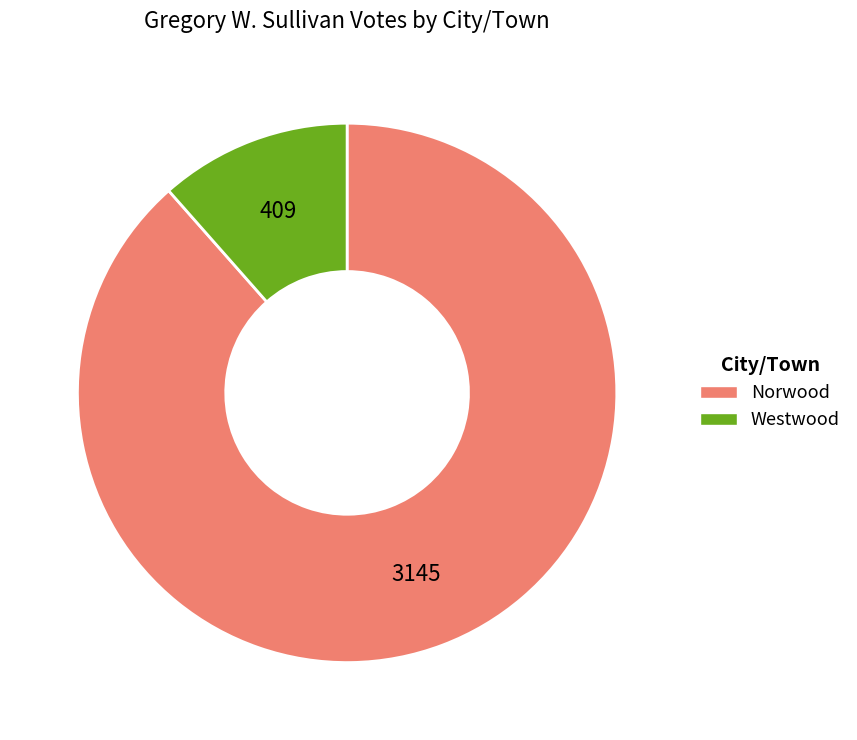

Is there any slice that represents more than half of the pie?

Yes